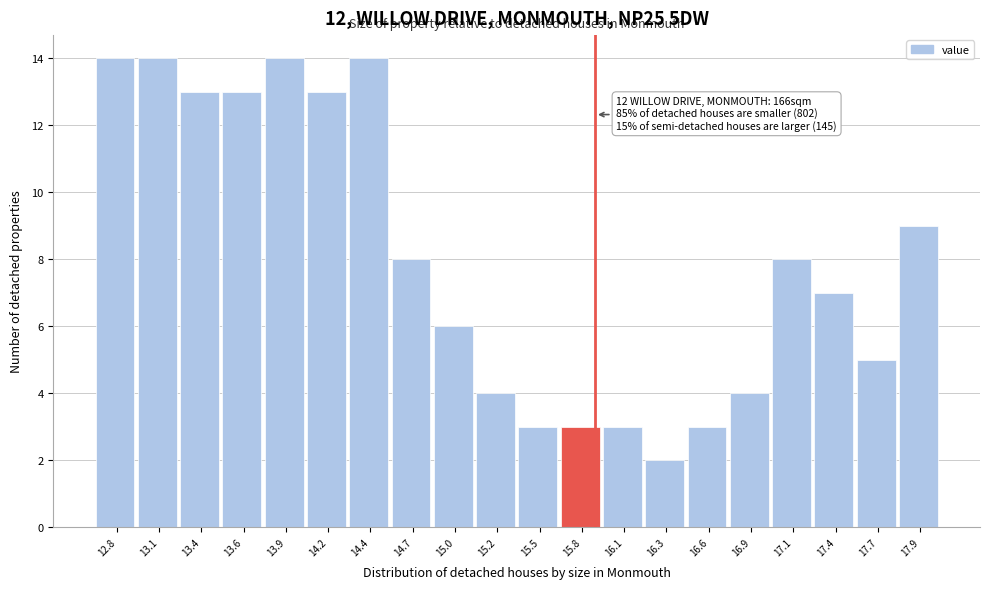

Reading left to right, extract all data points from this chart.

12.8=14	13.1=14	13.4=13	13.6=13	13.9=14	14.2=13	14.4=14	14.7=8	15.0=6	15.2=4	15.5=3	15.8=3	16.1=3	16.3=2	16.6=3	16.9=4	17.1=8	17.4=7	17.7=5	17.9=9